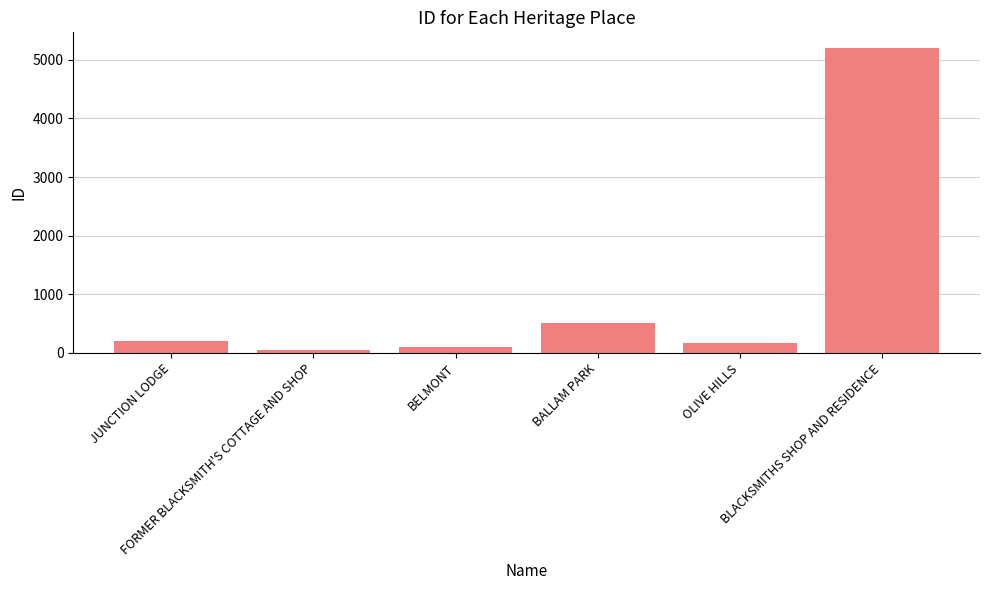

Which has a higher value, OLIVE HILLS or FORMER BLACKSMITH'S COTTAGE AND SHOP?

OLIVE HILLS